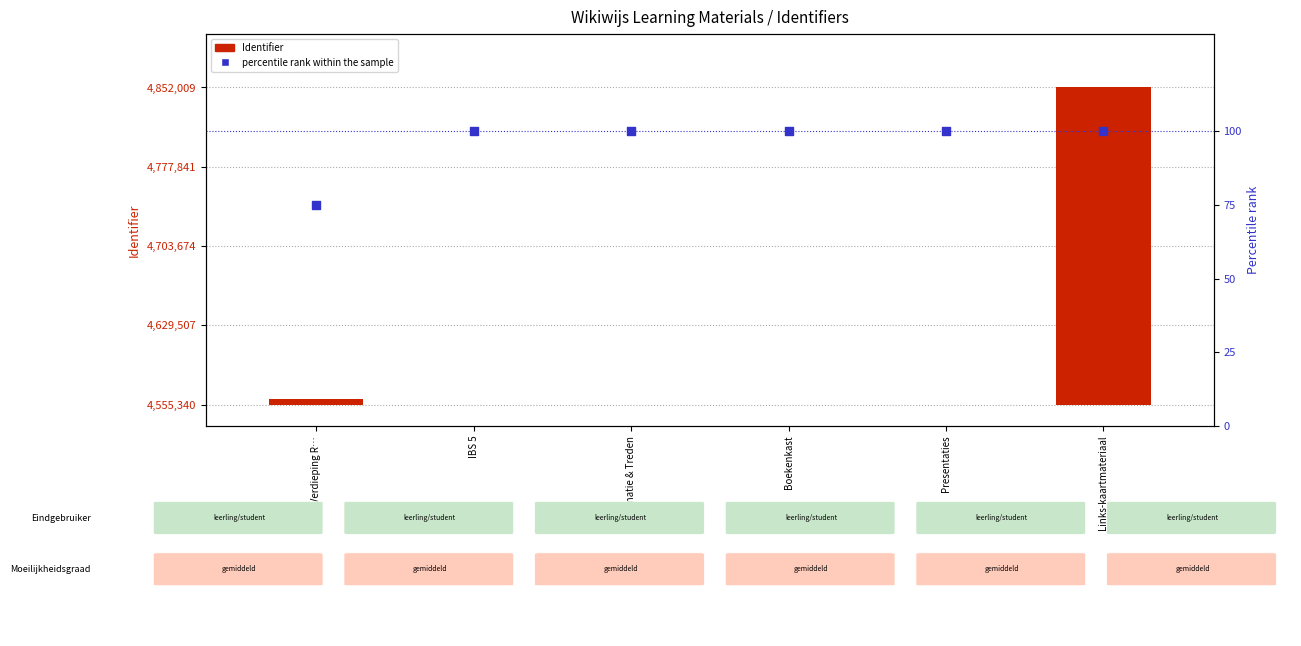

What is the total value across all series at Presentaties?

112